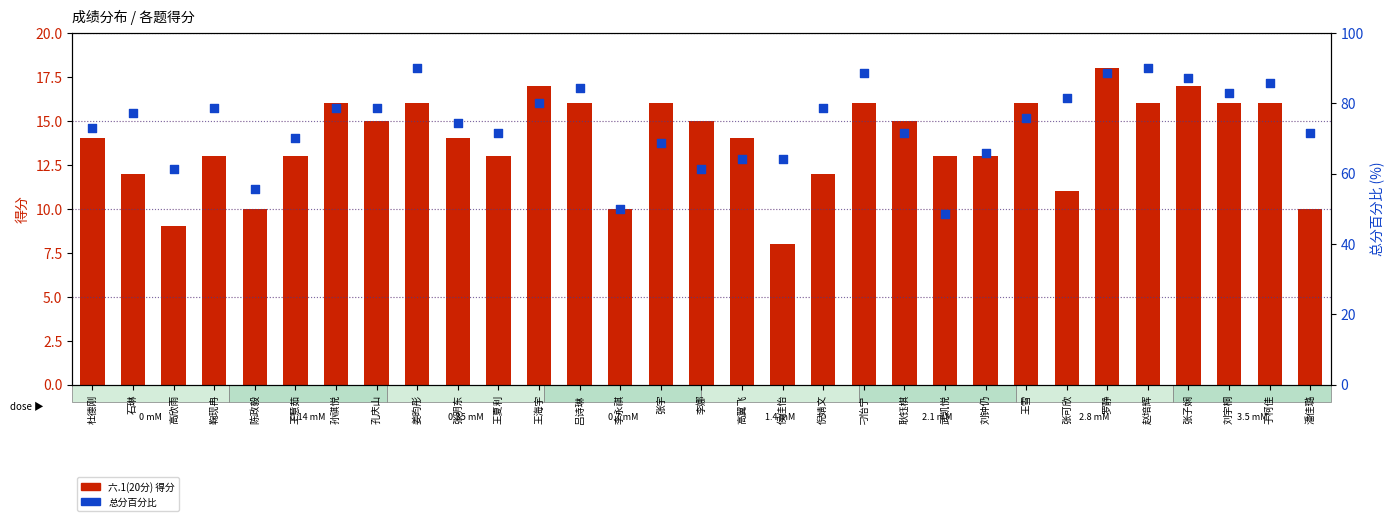

Which series has the largest total across all categories?

总分百分比